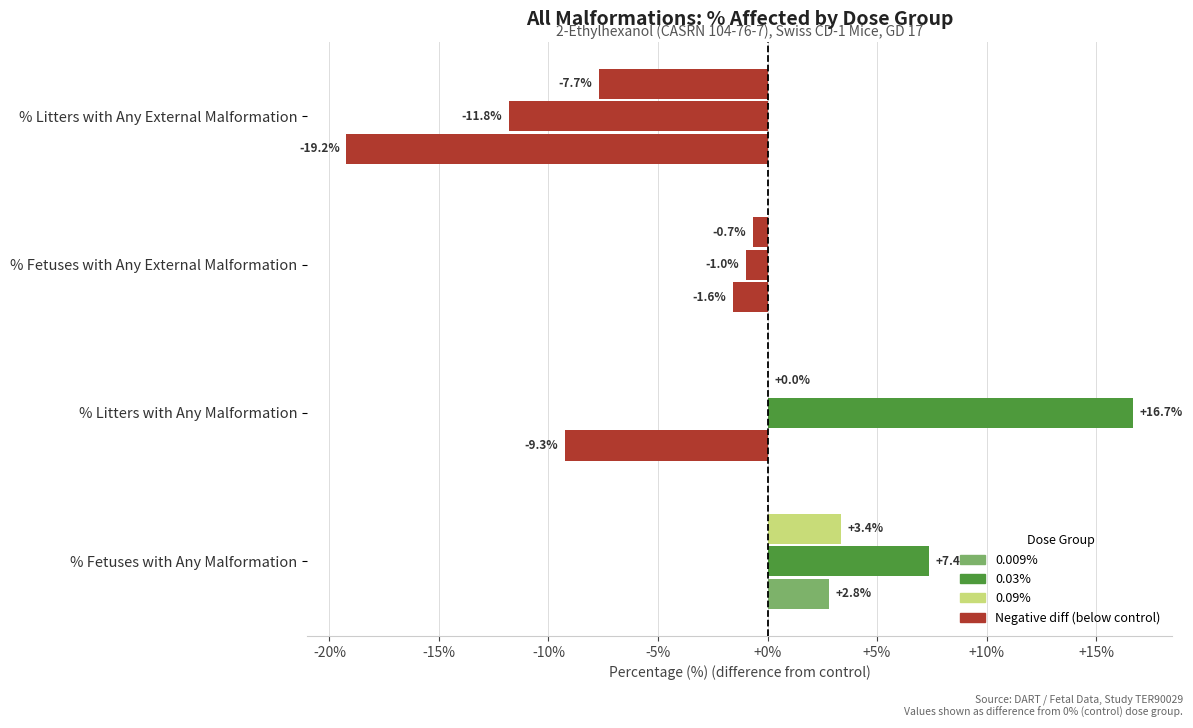

How many series are shown in this chart?

3